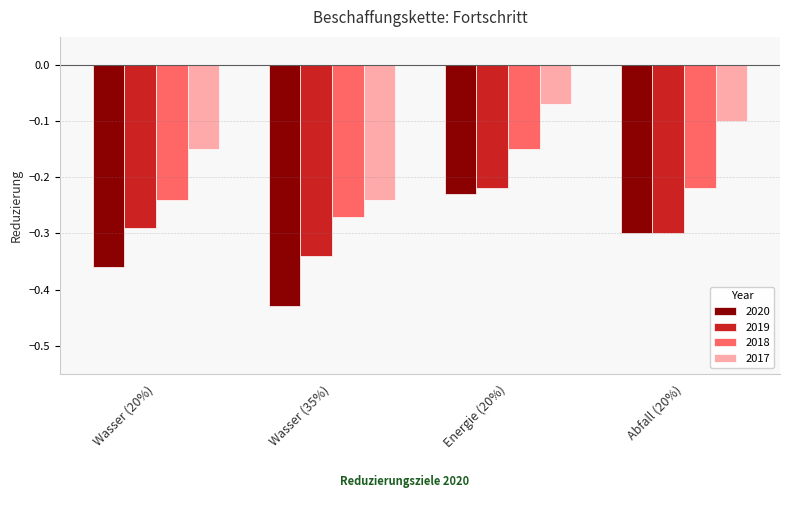

List the series in order of their overall mean, highest first.

2017, 2018, 2019, 2020